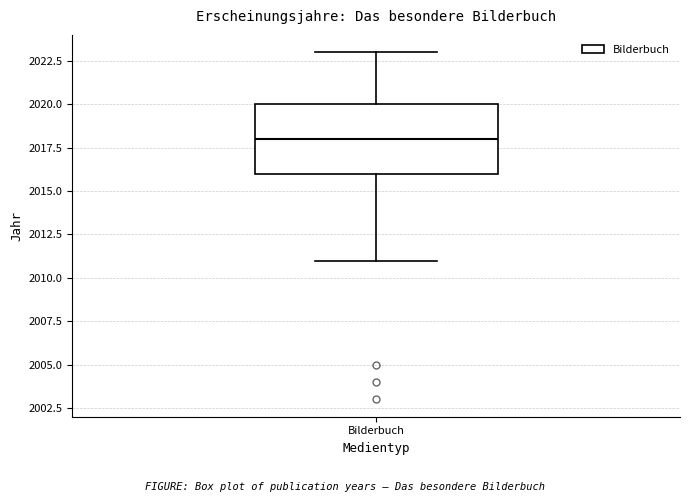

Transcribe this box plot: give where the median line is, the range the box spans, and where the two whiskers end, as read against the y-axis. The values are not printed on the chart, so give them approximately, as read against the axis.

median 2018, box 2016 to 2020, whiskers 2011 to 2023